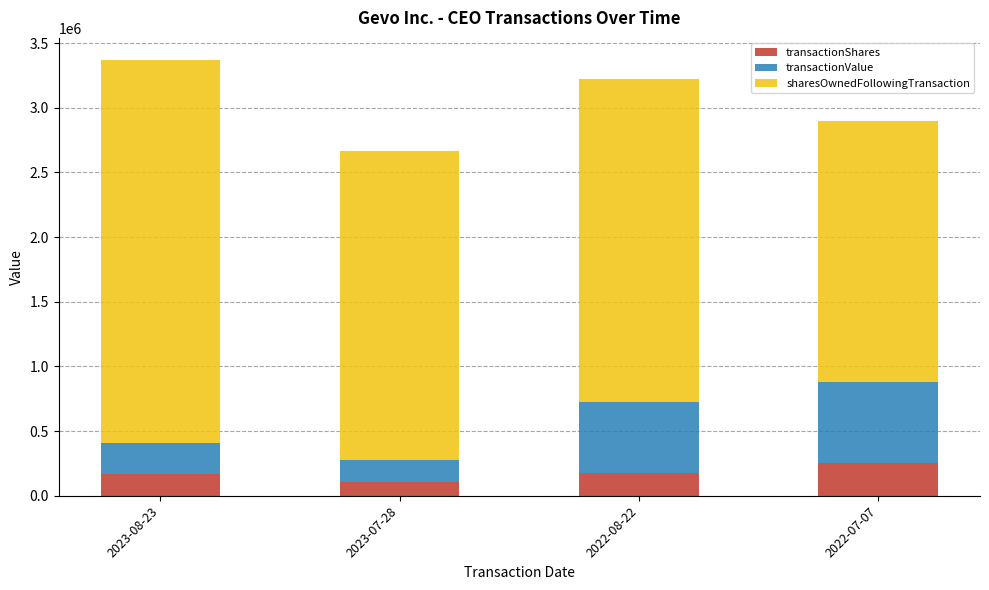

What is the difference between the maximum and minimum values in the transactionShares series?

145302